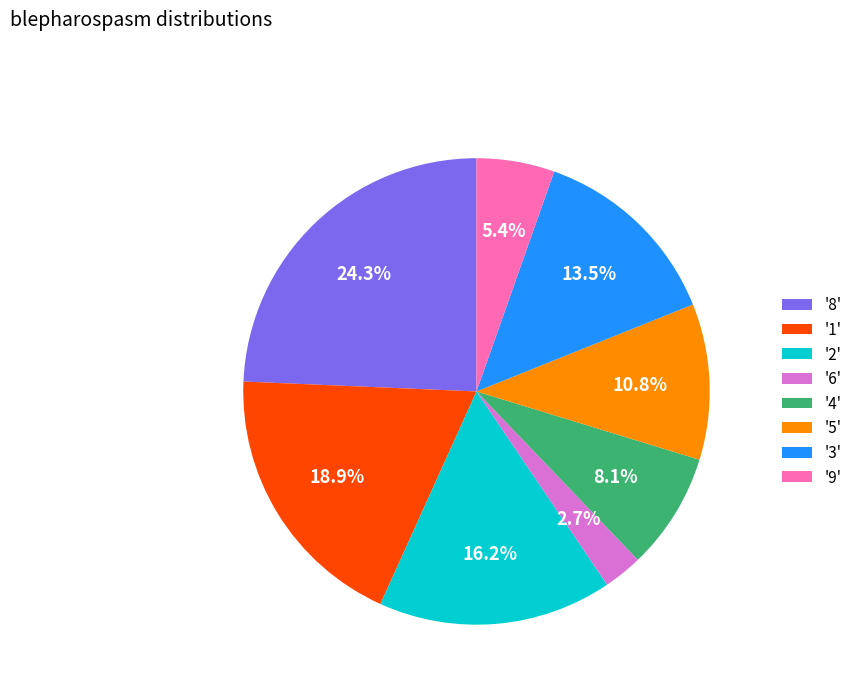

To the nearest percent, what is the difference between the largest and smallest slice percentages?

22%